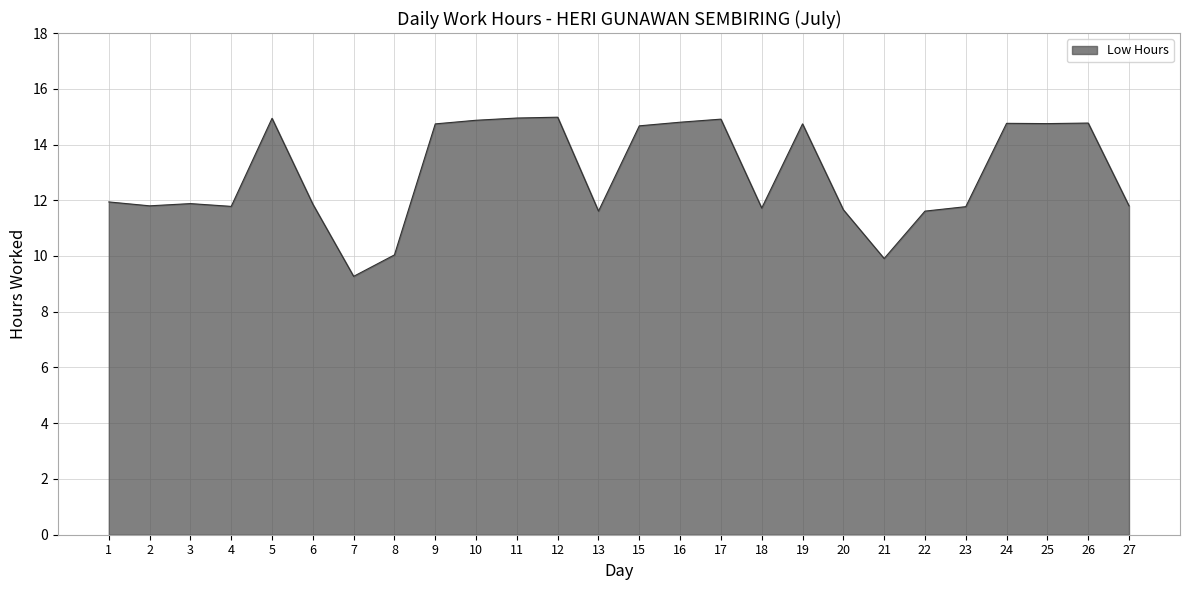

At which category does the chart reach its minimum across all series?

7